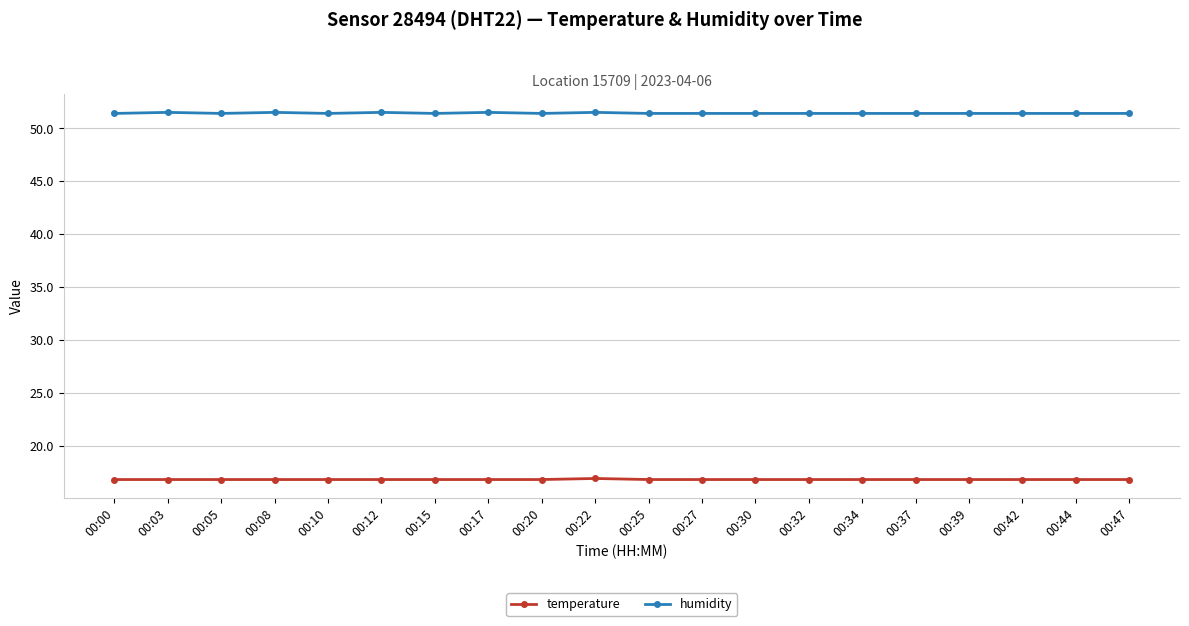

What is the lowest value of the humidity series?

51.4